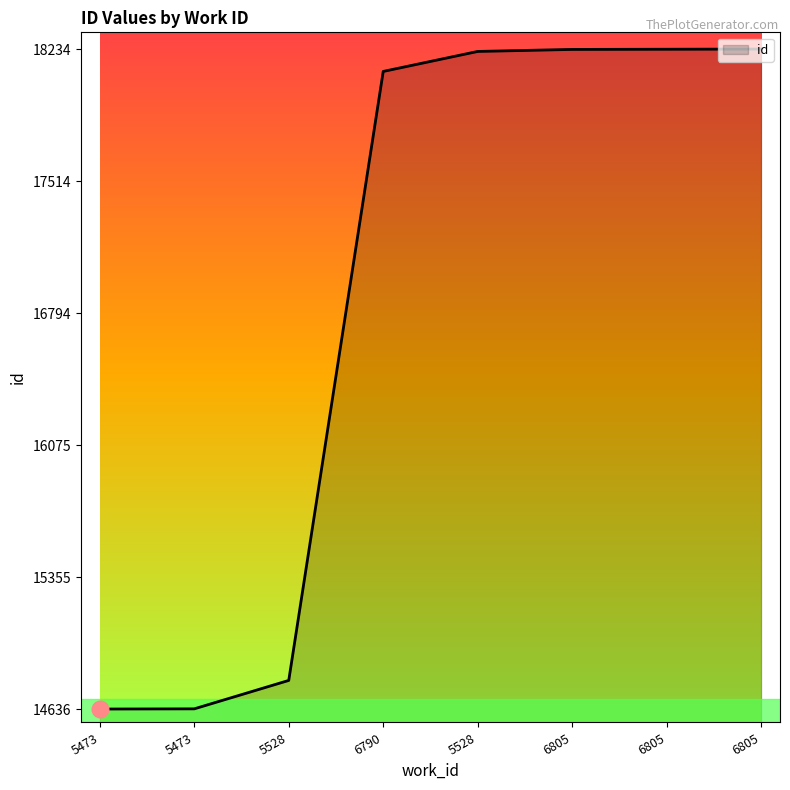

Where does the data first go above 18221?

6805